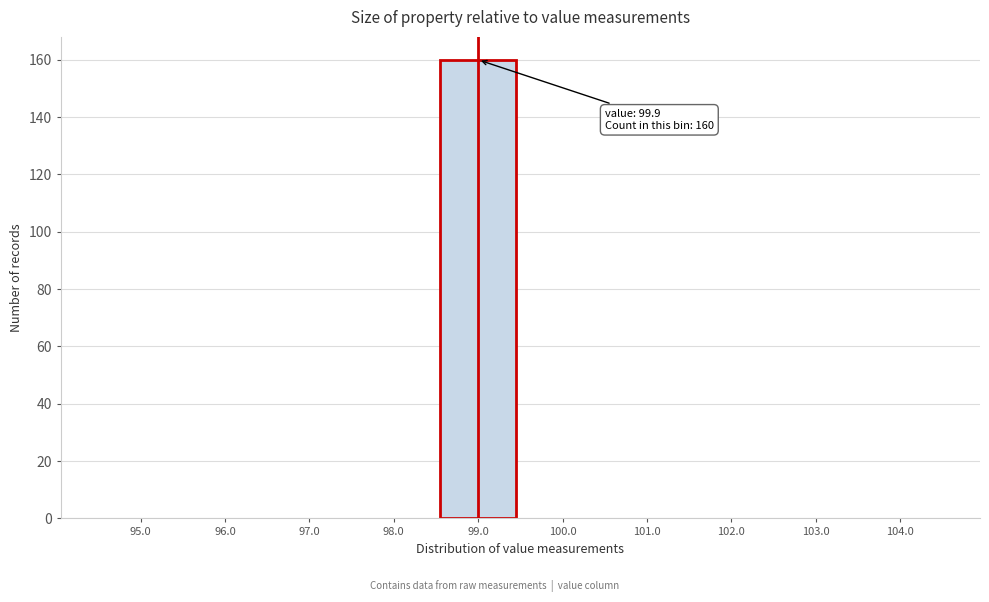

Reading left to right, transcribe all the data shown in this chart.

95.0=0	96.0=0	97.0=0	98.0=0	99.0=160	100.0=0	101.0=0	102.0=0	103.0=0	104.0=0